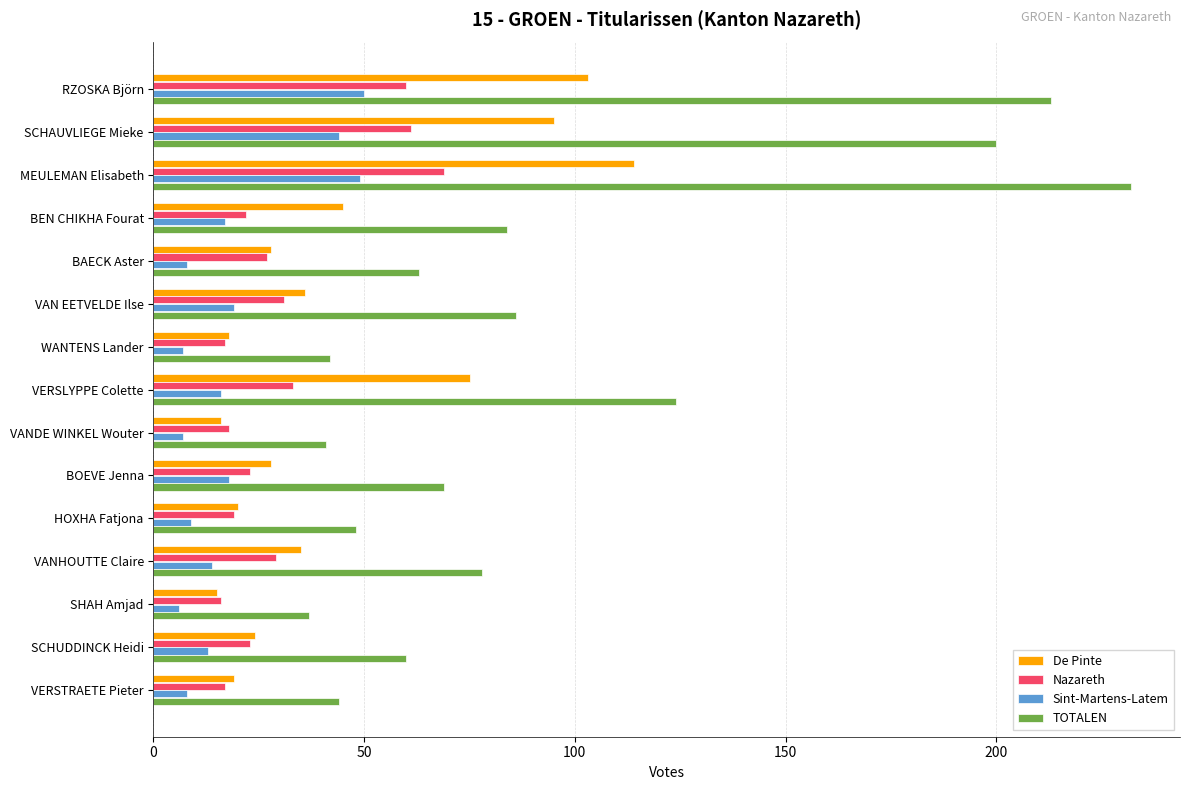

What is the sum of all TOTALEN values?

1421